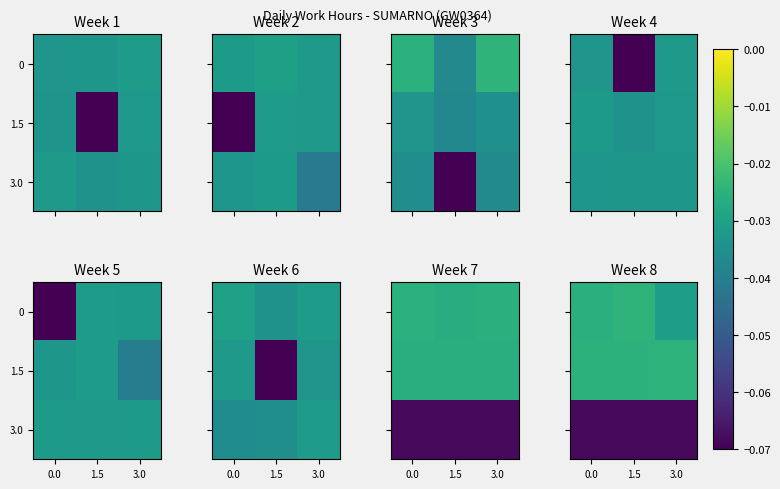

How many distinct data groups are displayed?

3